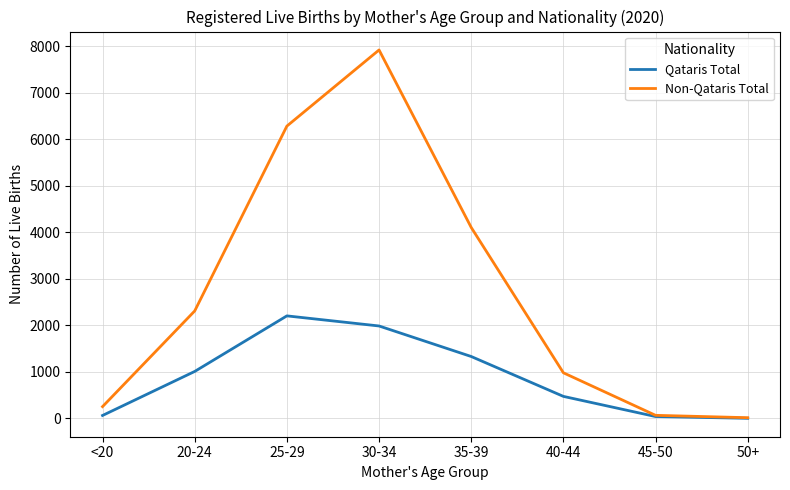

What is the maximum value shown in the chart?

7916